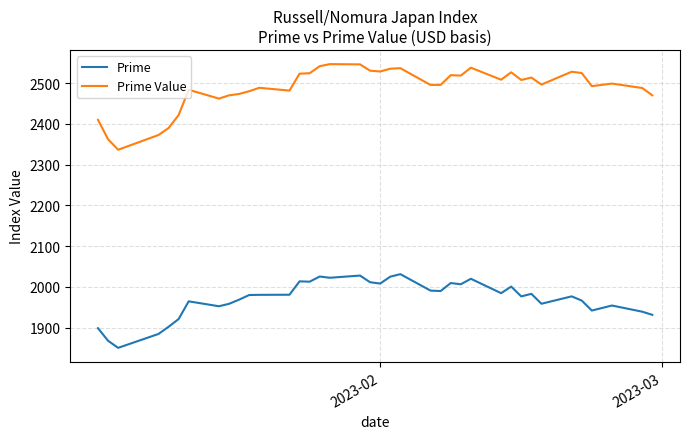

List the series in order of their overall mean, highest first.

Prime Value, Prime